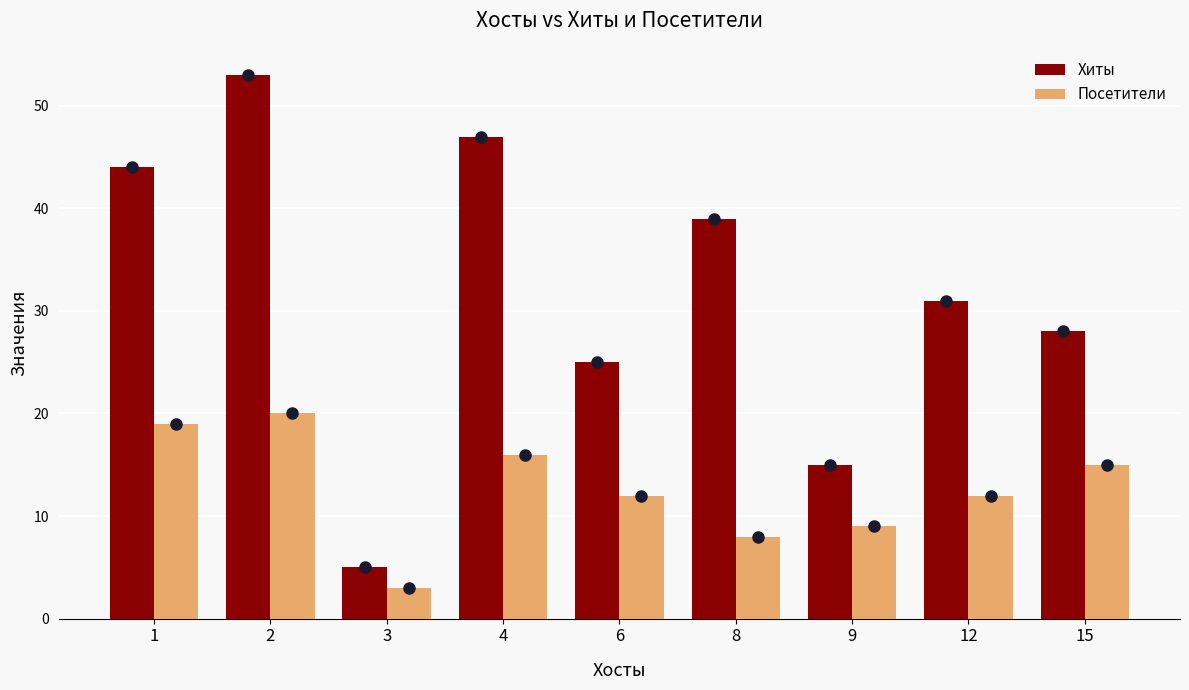

What is the total value across all series at 3?

8